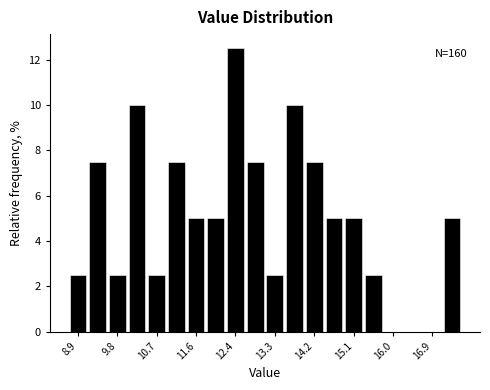

Over which range of the x-axis is the bar tallest?

12.2 to 12.7